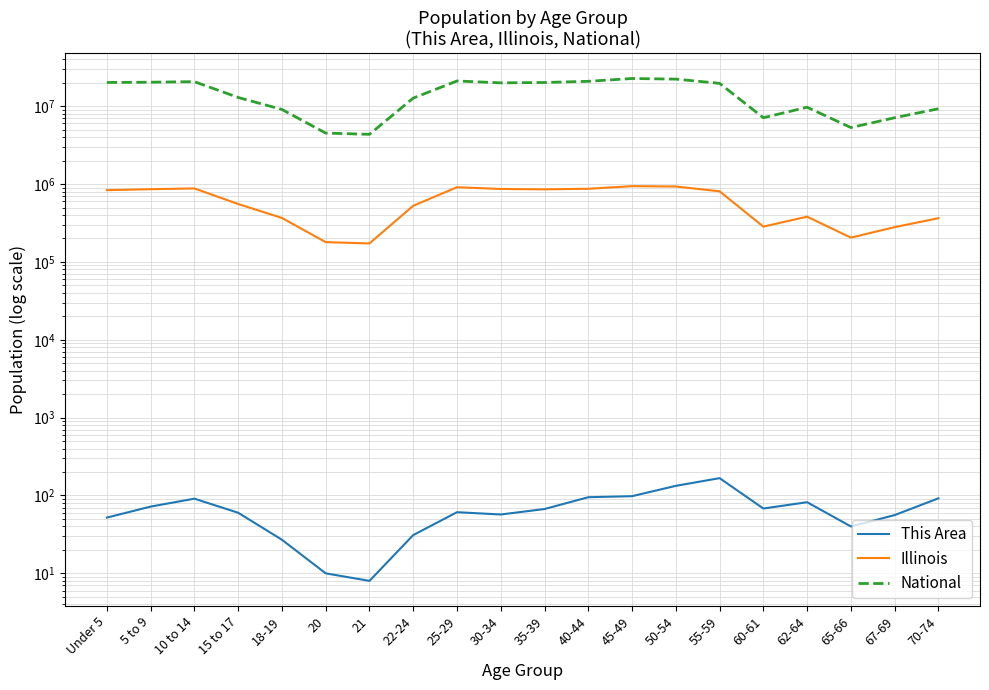

How many lines are shown in the chart?

3